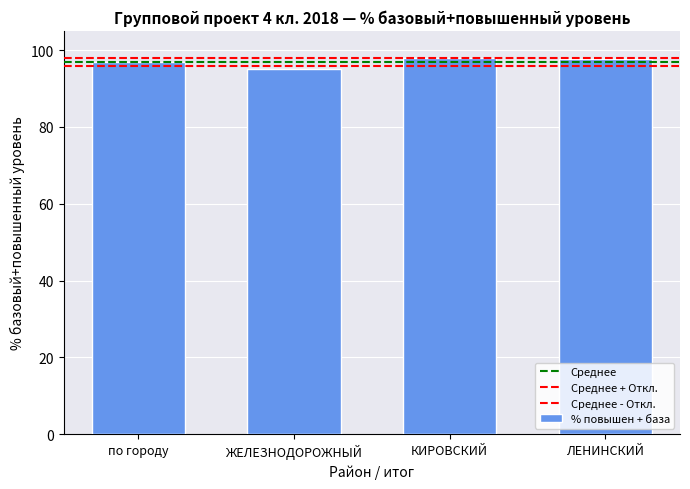

How many categories are shown in the chart?

4